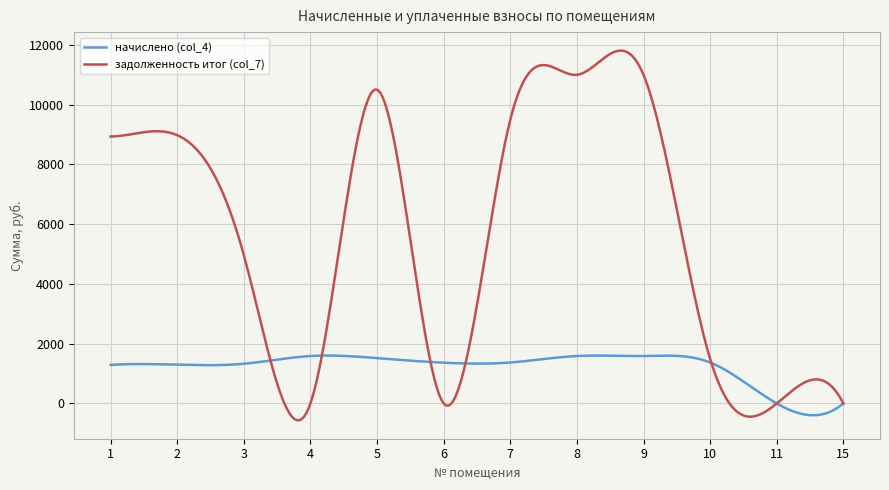

Which series has the widest spread of values?

задолженность итог (col_7)